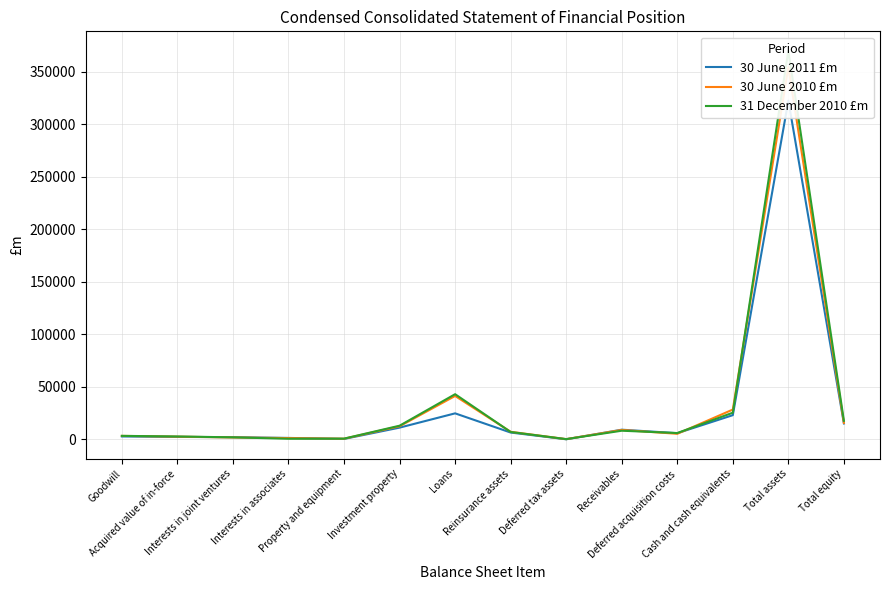

How many values in the 30 June 2010 £m series exceed 7271?

6